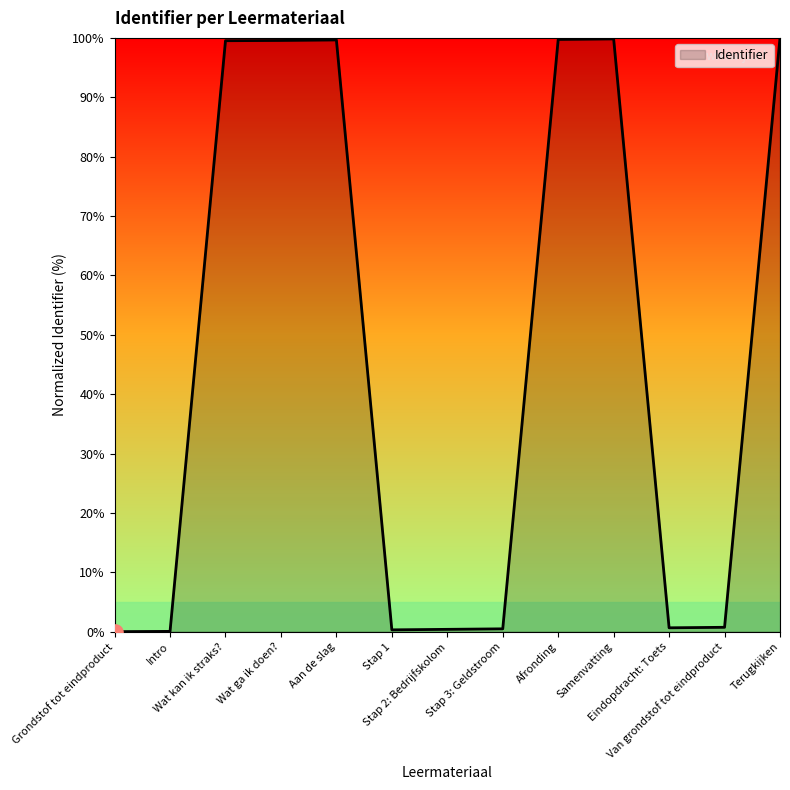

Approximately how many times larger is the value at Terugkijken compared to Wat kan ik straks??

1.0